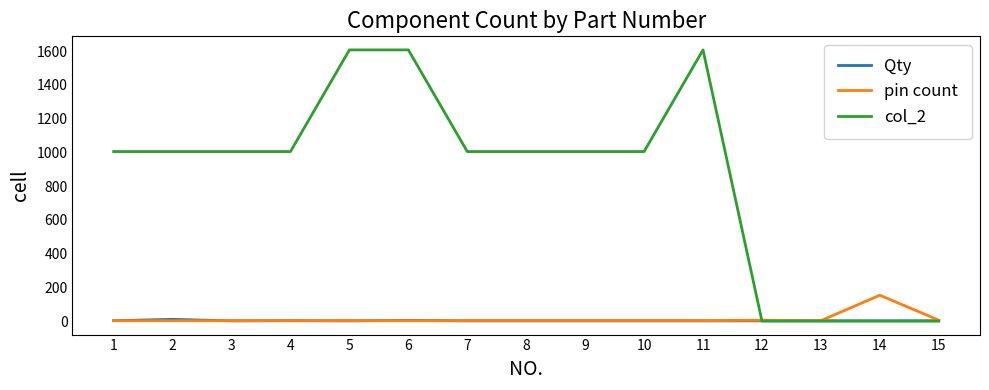

Which series has the largest range (max minus min)?

col_2